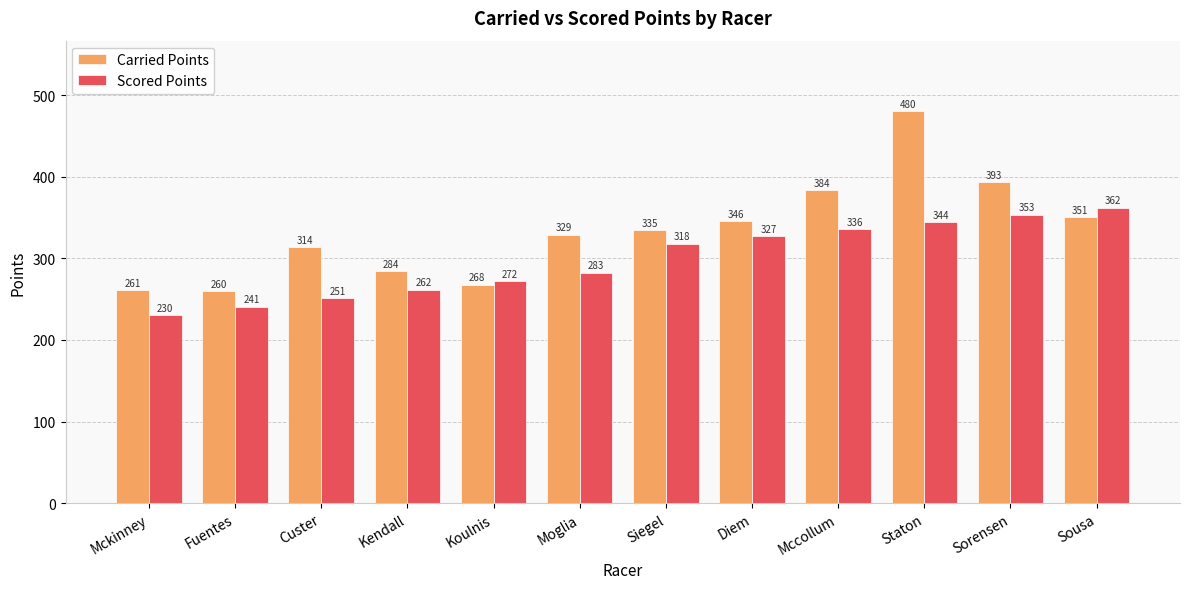

The value of Carried Points at Koulnis is 63.7. True or false?

False